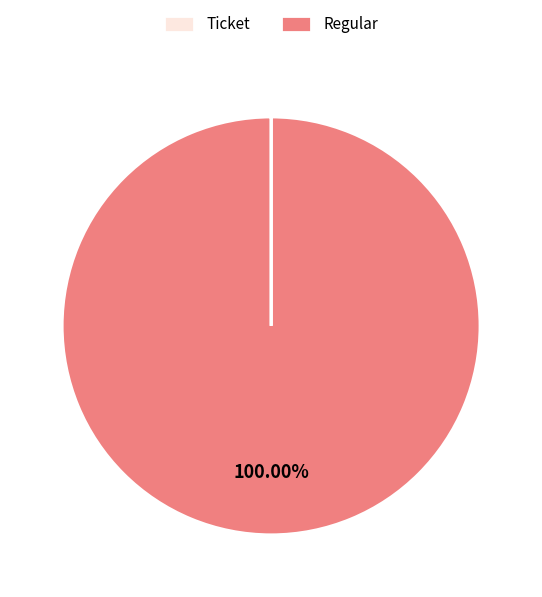

Is there any slice that represents more than half of the pie?

Yes